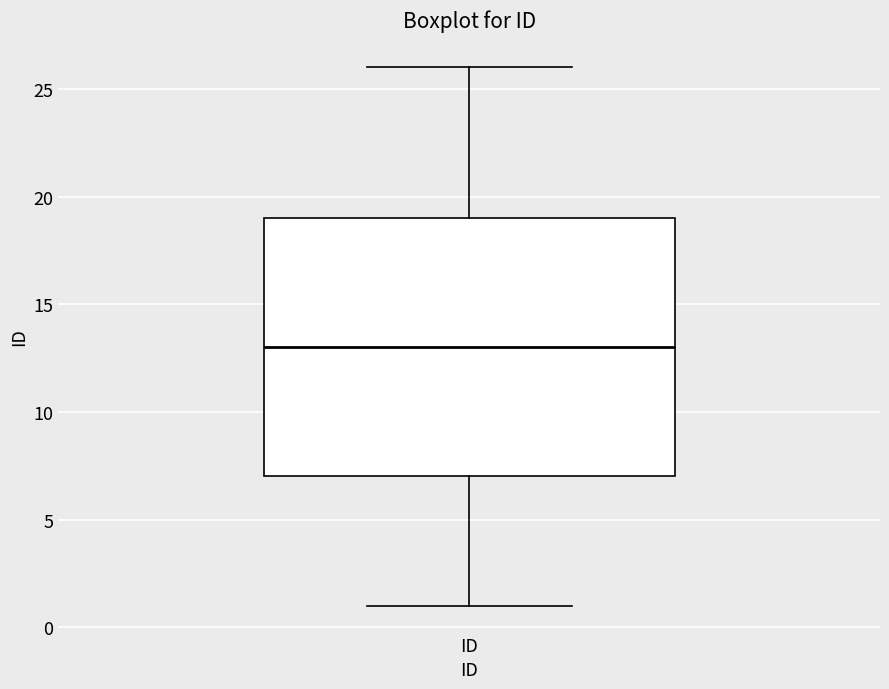

Read this box plot against the y-axis: the position of the median line, the range covered by the box, and the ends of both whiskers. The values are not printed on the chart, so give them approximately, as read against the axis.

median 13, box 7 to 19, whiskers 1 to 26